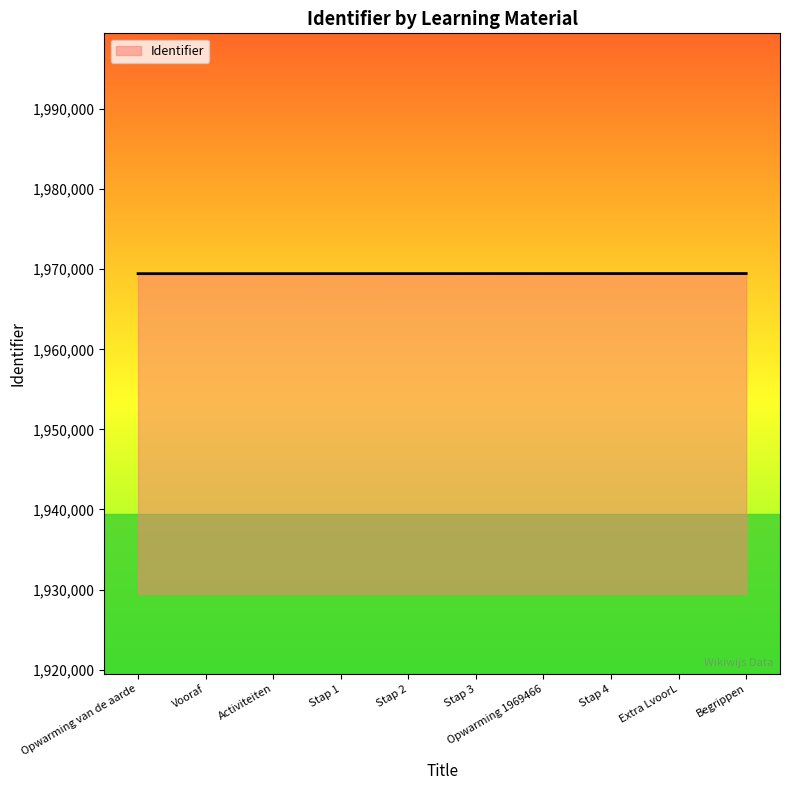

What is the ratio of the value at Activiteiten to the value at Begrippen?

1.0